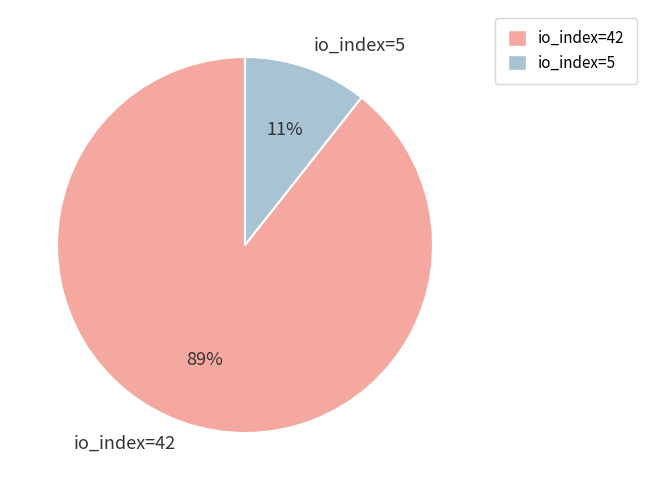

Between io_index=42 and io_index=5, which is larger?

io_index=42